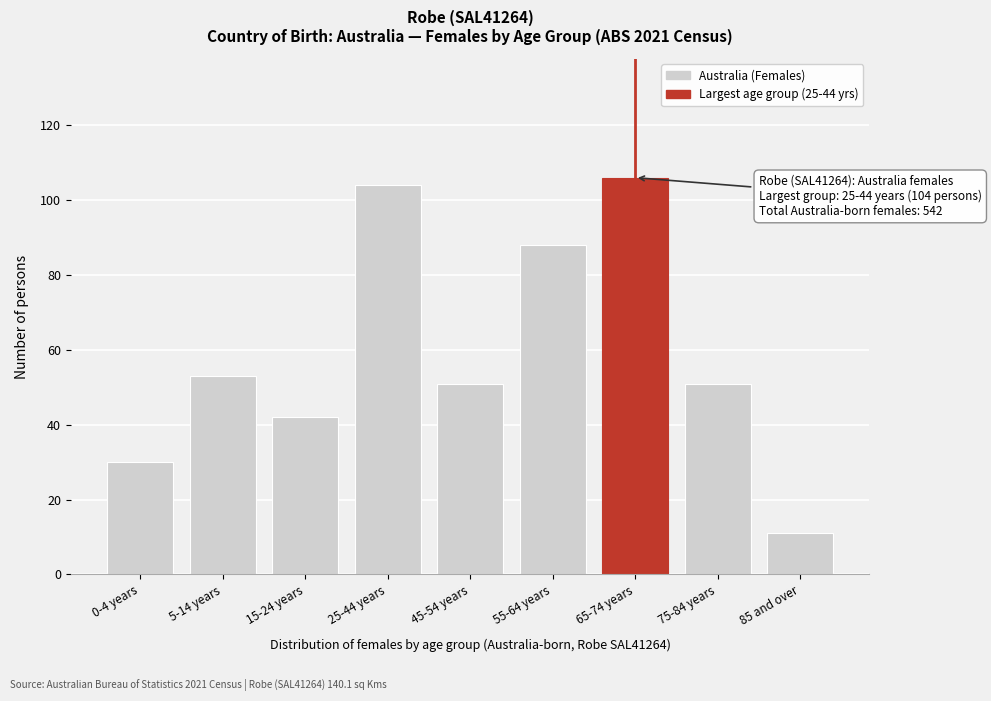

Reading left to right, what are all the values shown in this chart?

0-4 years=30	5-14 years=53	15-24 years=42	25-44 years=104	45-54 years=51	55-64 years=88	65-74 years=106	75-84 years=51	85 and over=11